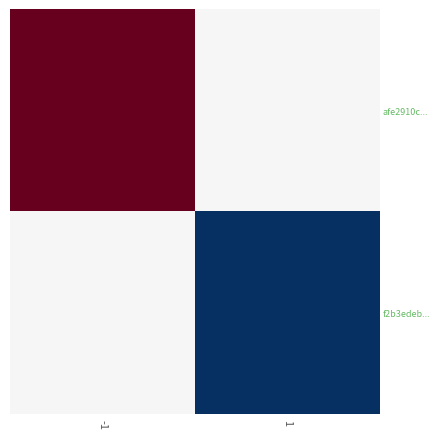

At which category is the sum across all series the highest?

-1